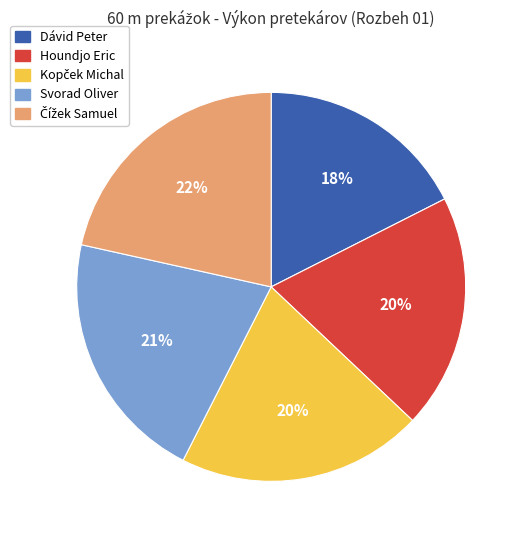

Does any single category account for the majority?

No